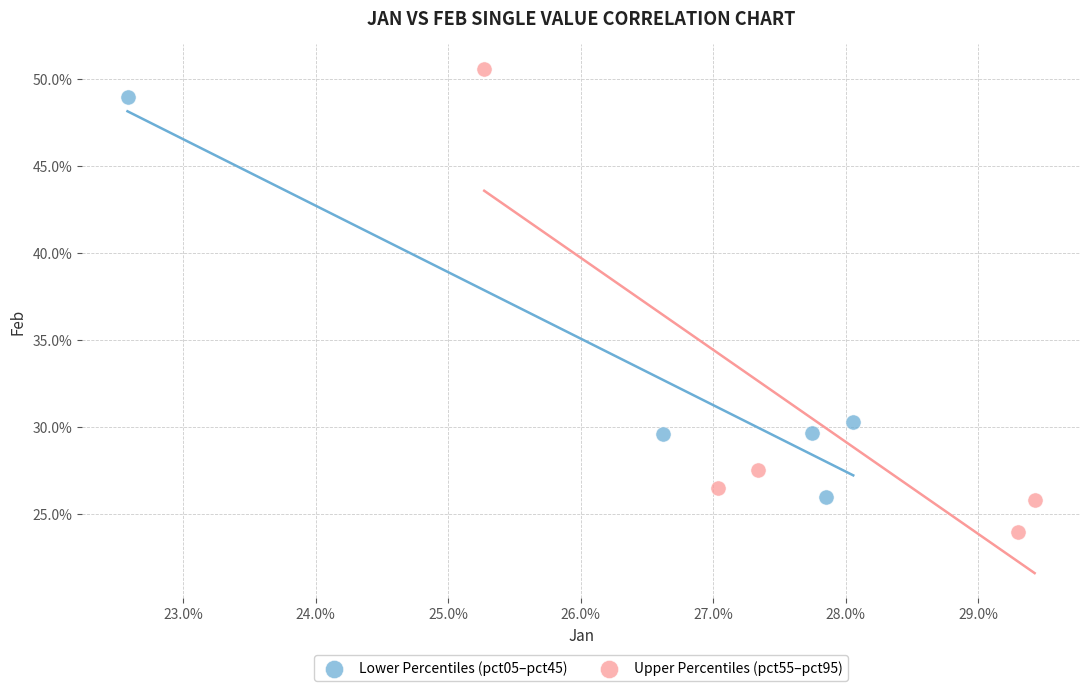

What are all the series names shown in the legend?

Lower Percentiles (pct05–pct45), Upper Percentiles (pct55–pct95)